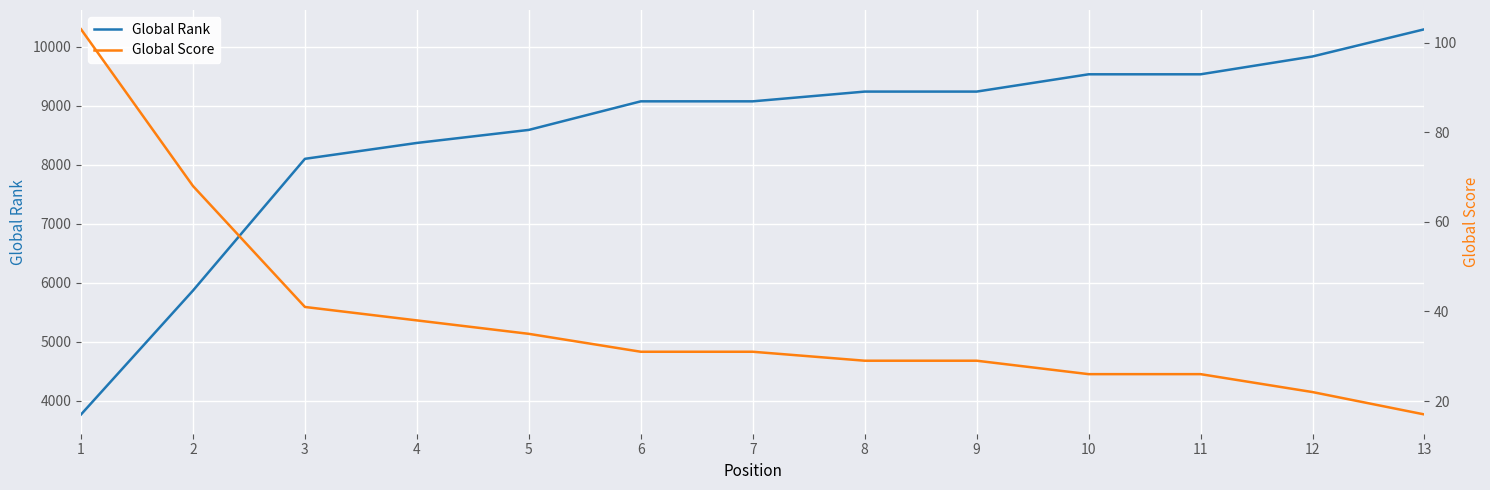

Reading left to right, list all the values displayed in this chart.

Global Rank: 3769	5868	8100	8369	8590	9074	9074	9239	9239	9532	9532	9834	10295
Global Score: 103	68	41	38	35	31	31	29	29	26	26	22	17